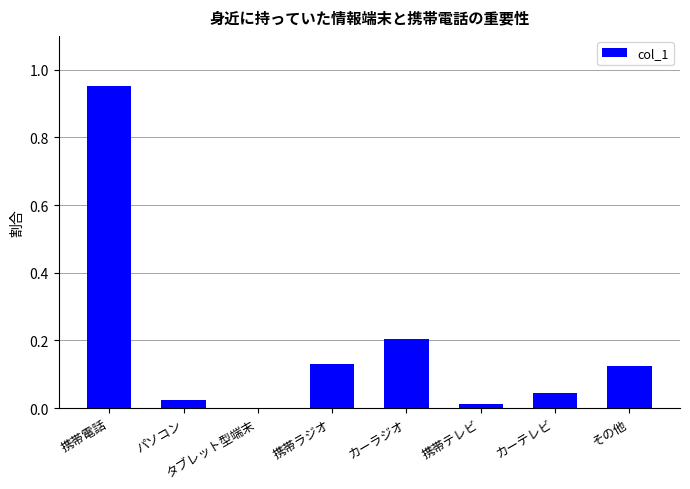

Which category has the highest value across all series?

携帯電話